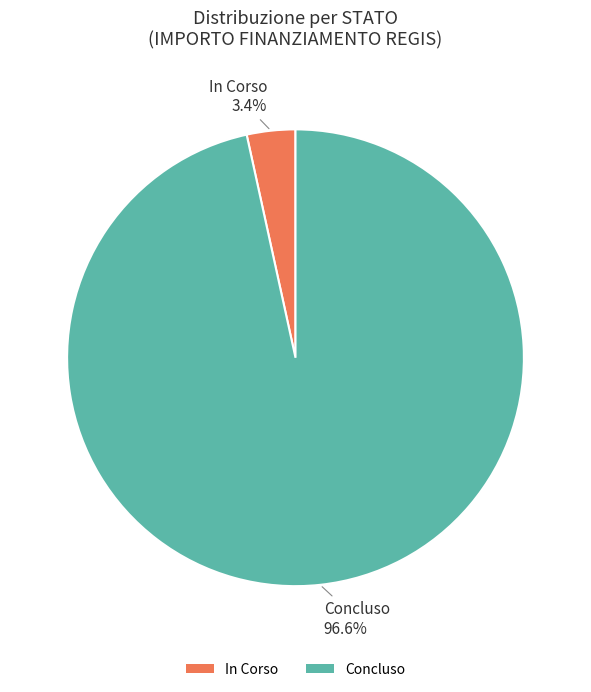

Rank the categories by value from highest to lowest.

Concluso, In Corso